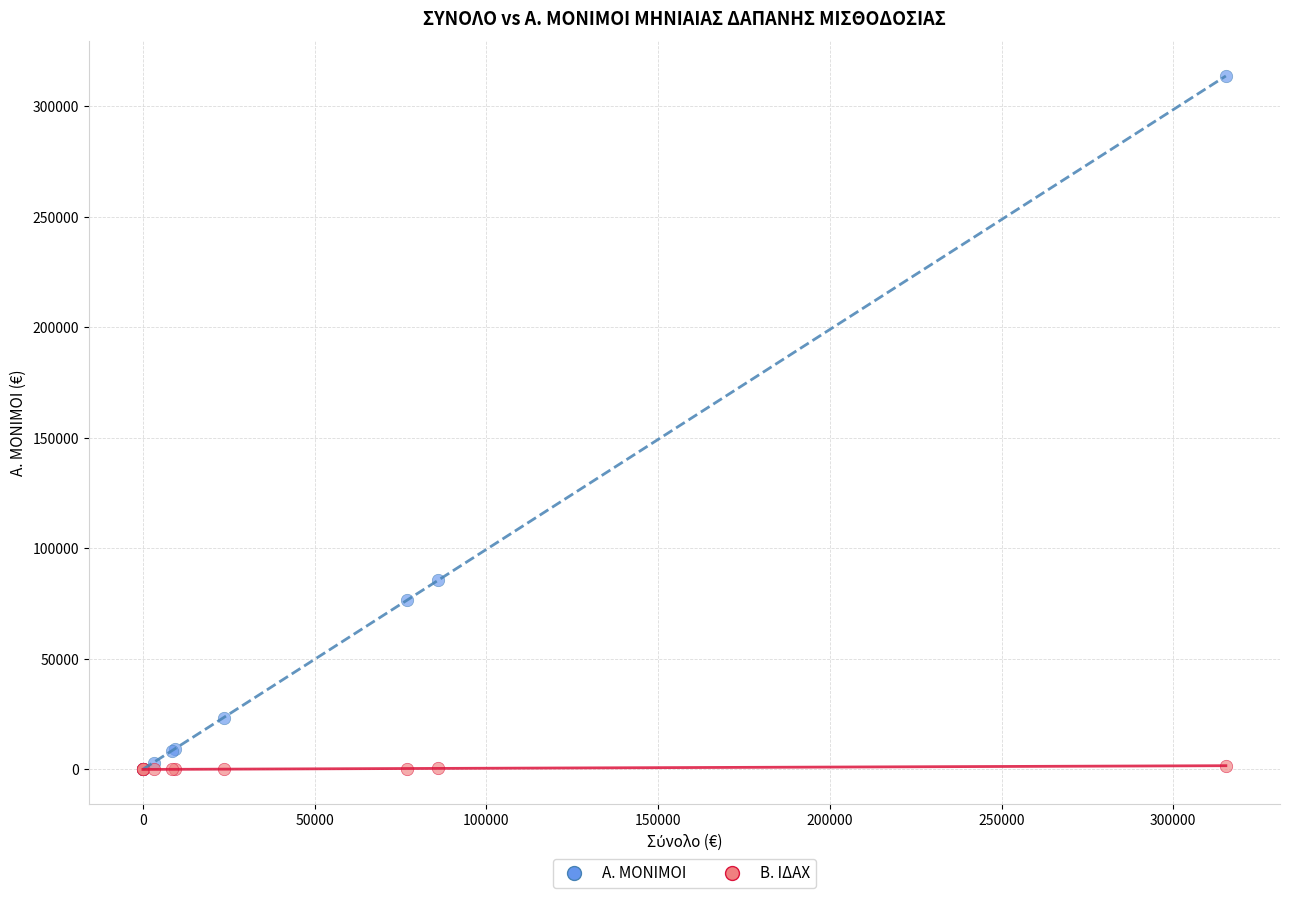

Across all series, what Y value is closest to 156821?

85510.4